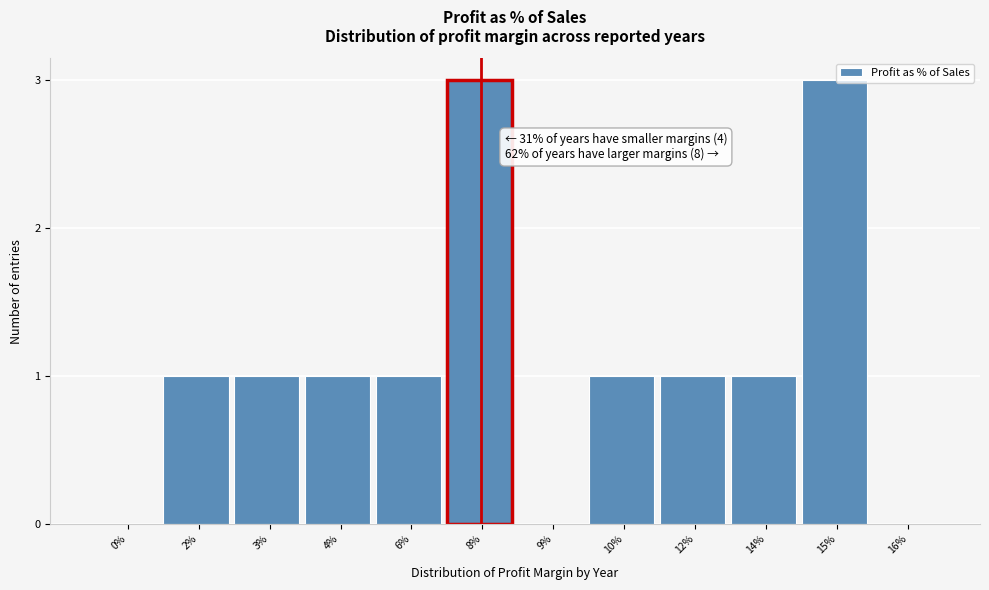

Reading left to right, what are all the values shown in this chart?

0%=0	2%=1	3%=1	4%=1	6%=1	8%=3	9%=0	10%=1	12%=1	14%=1	15%=3	16%=0